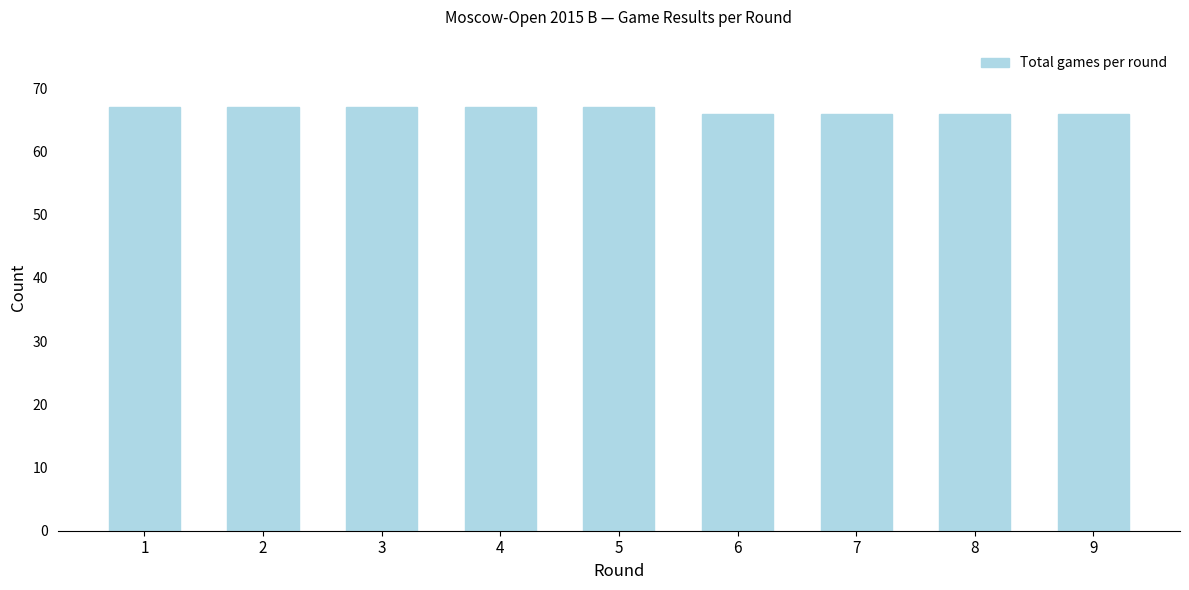

Reading right to left, extract all data points from this chart.

66	66	66	66	67	67	67	67	67